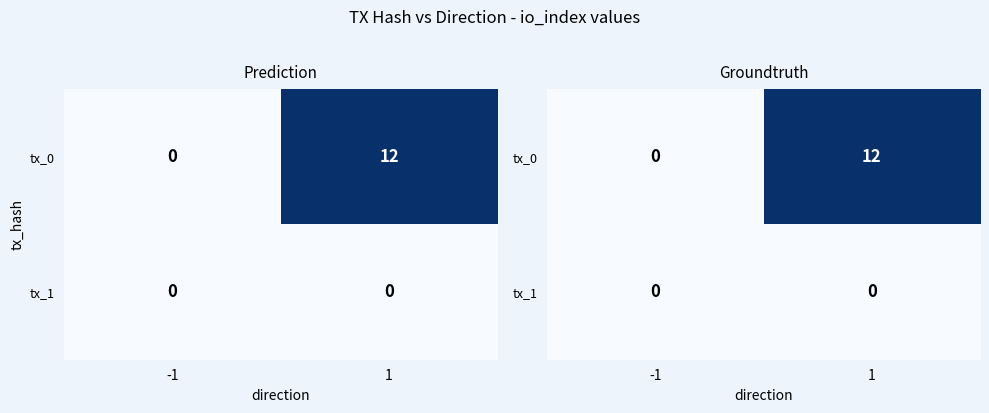

What is the greatest value displayed?

12